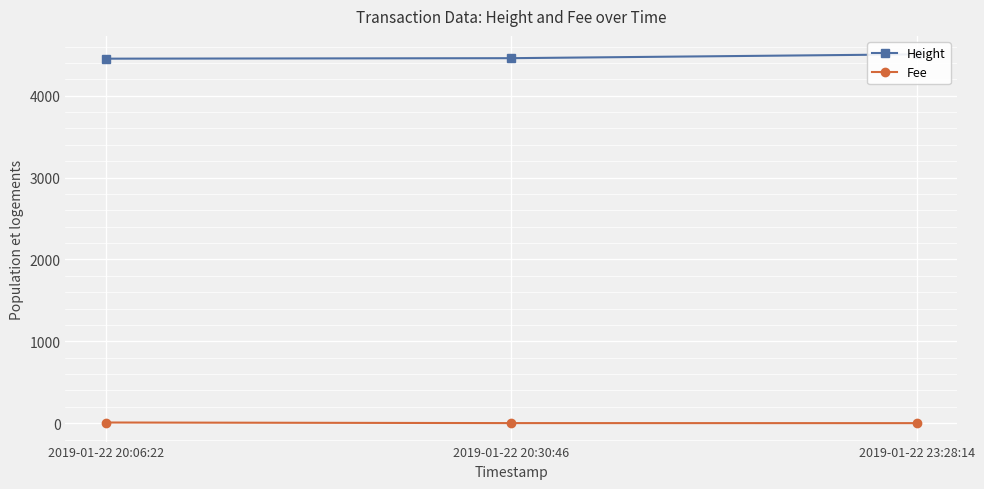

List the labels in order of Height value, largest first.

2019-01-22 23:28:14, 2019-01-22 20:30:46, 2019-01-22 20:06:22